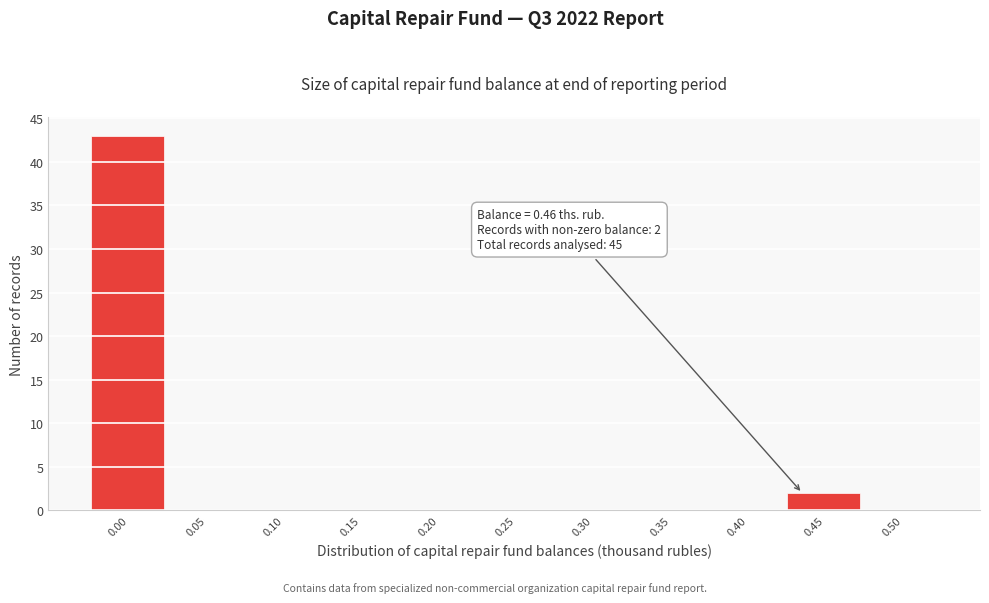

Reading left to right, list all the values displayed in this chart.

0.00=43	0.05=0	0.10=0	0.15=0	0.20=0	0.25=0	0.30=0	0.35=0	0.40=0	0.45=2	0.50=0